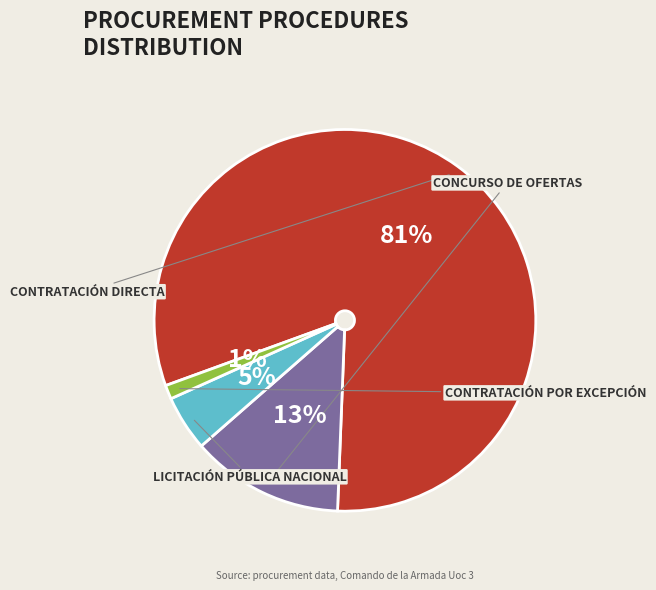

To the nearest percent, what is the difference between the largest and smallest slice percentages?

80%